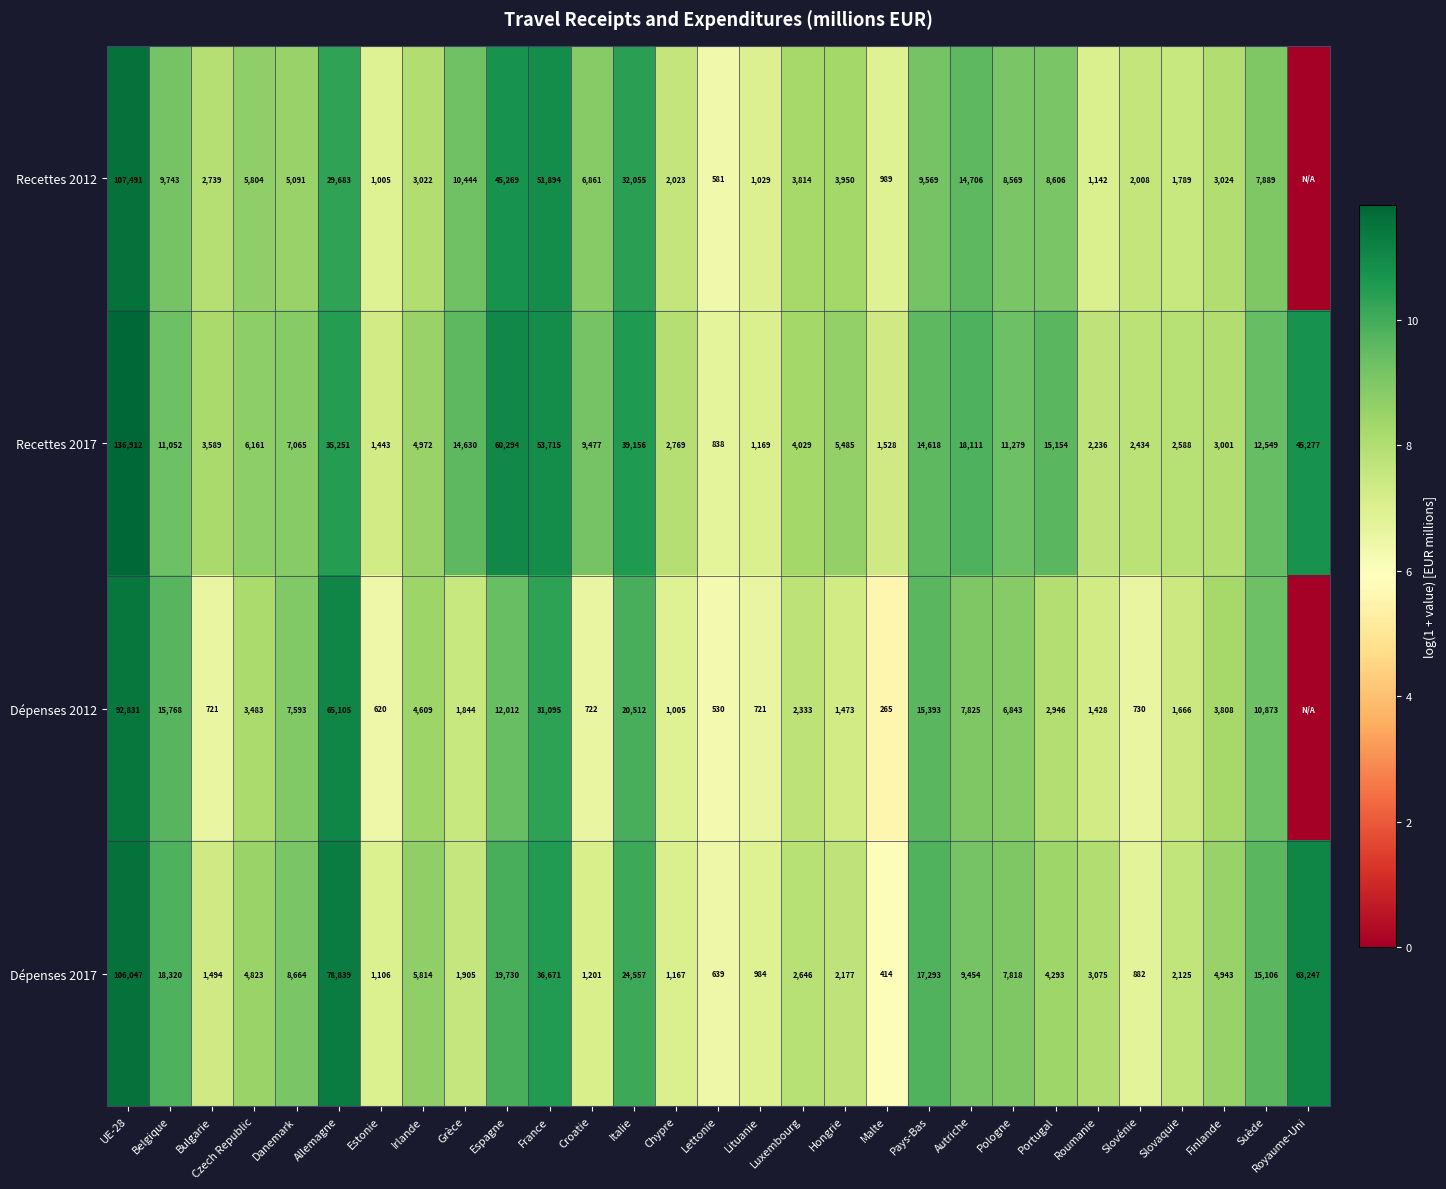

What is the difference between the maximum and minimum values in the Recettes 2017 series?

136074